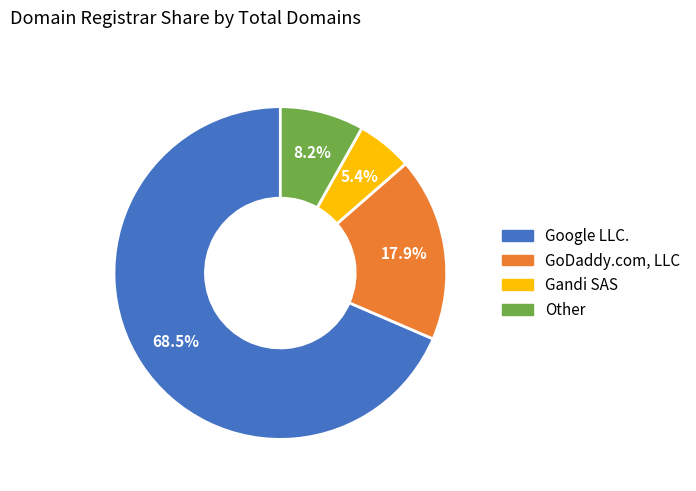

Is there any slice that represents more than half of the pie?

Yes